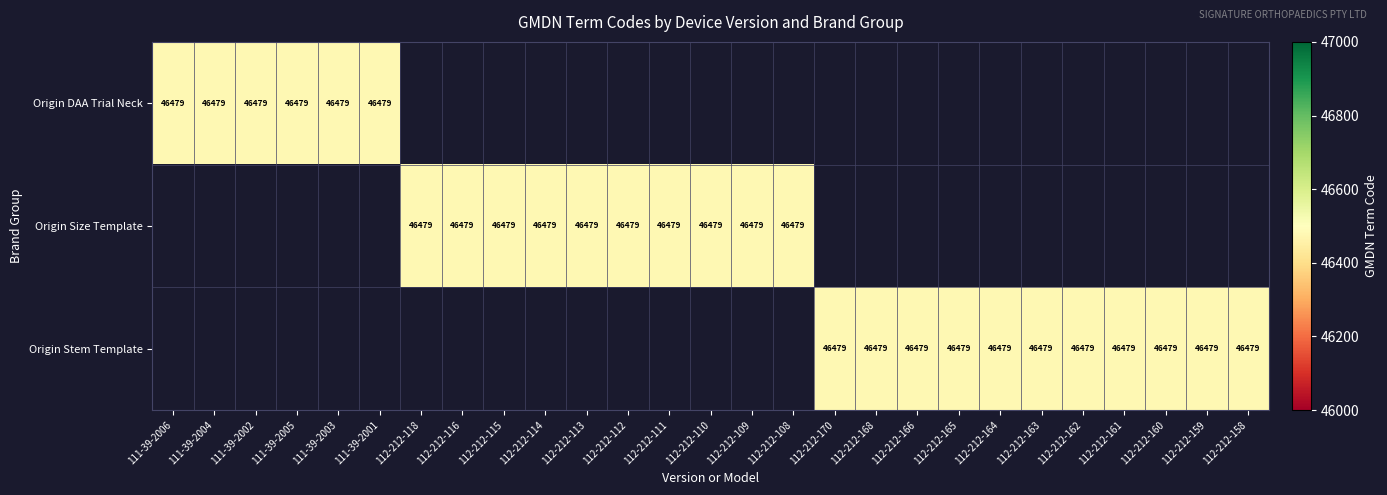

List the series in order of their overall mean, highest first.

Origin Stem Template, Origin Size Template, Origin DAA Trial Neck